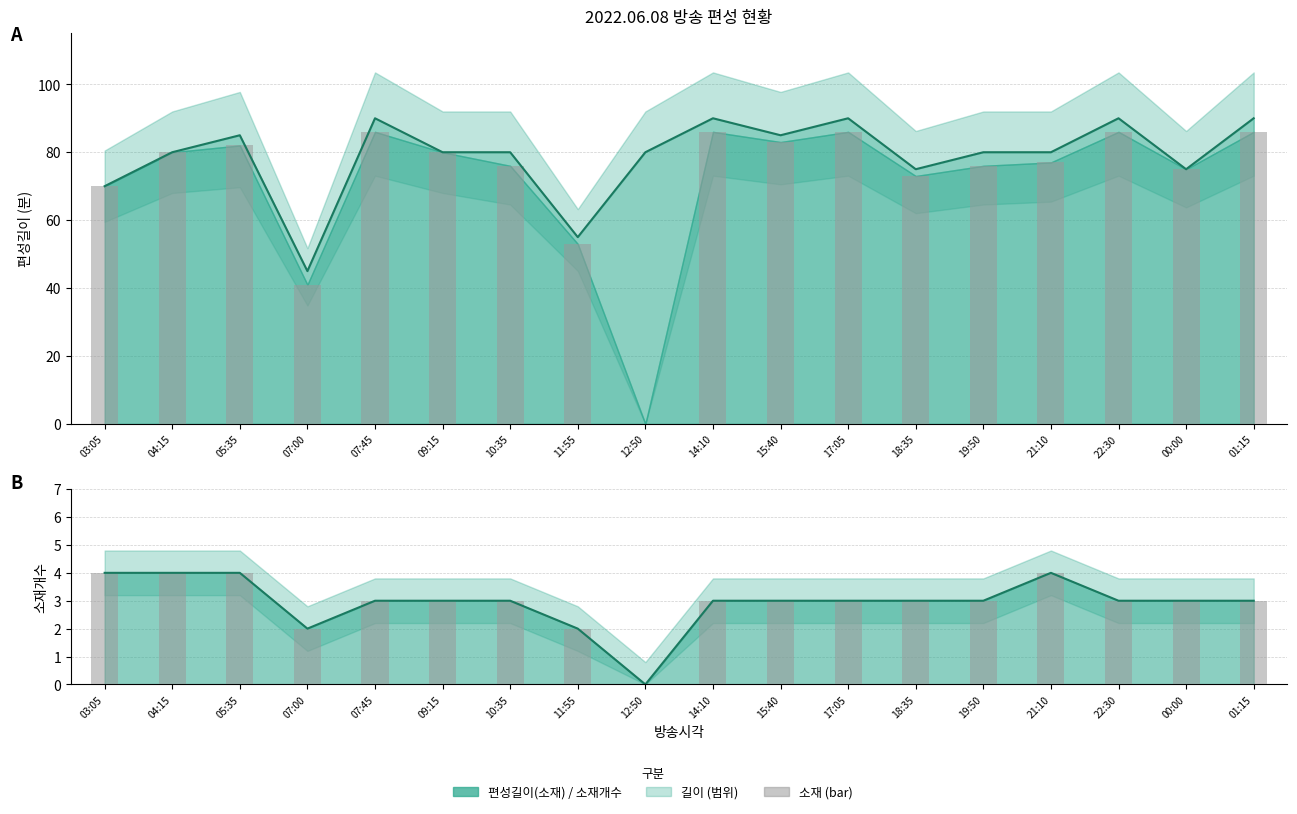

At which label is 길이 (line) closest to 67?

03:05